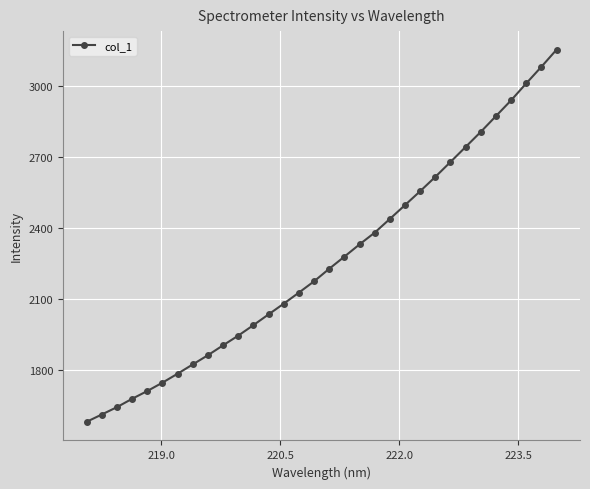

What is the smallest value displayed?

1581.5